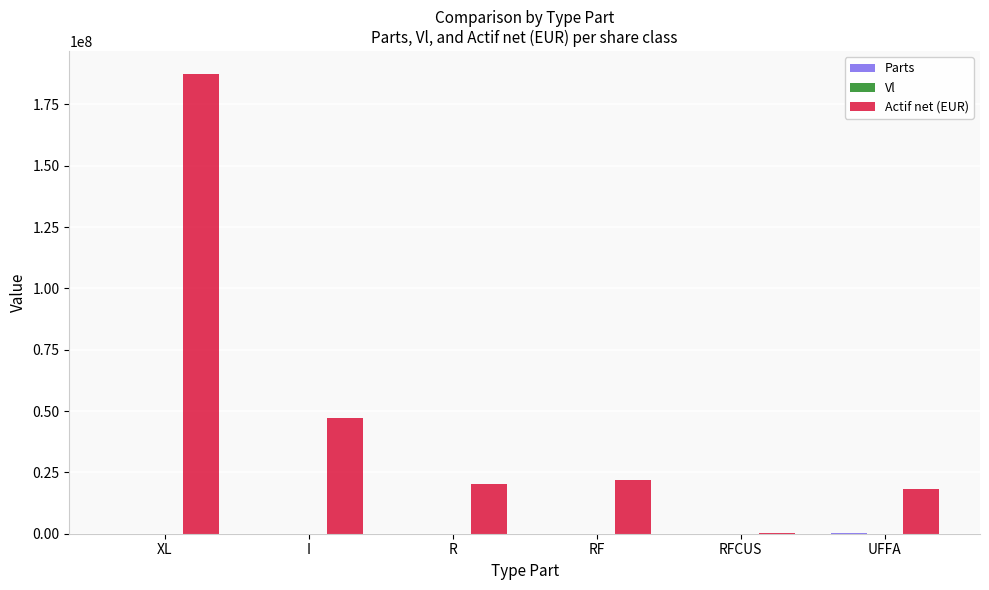

The value of Actif net (EUR) at RF is 34614895.5. True or false?

False